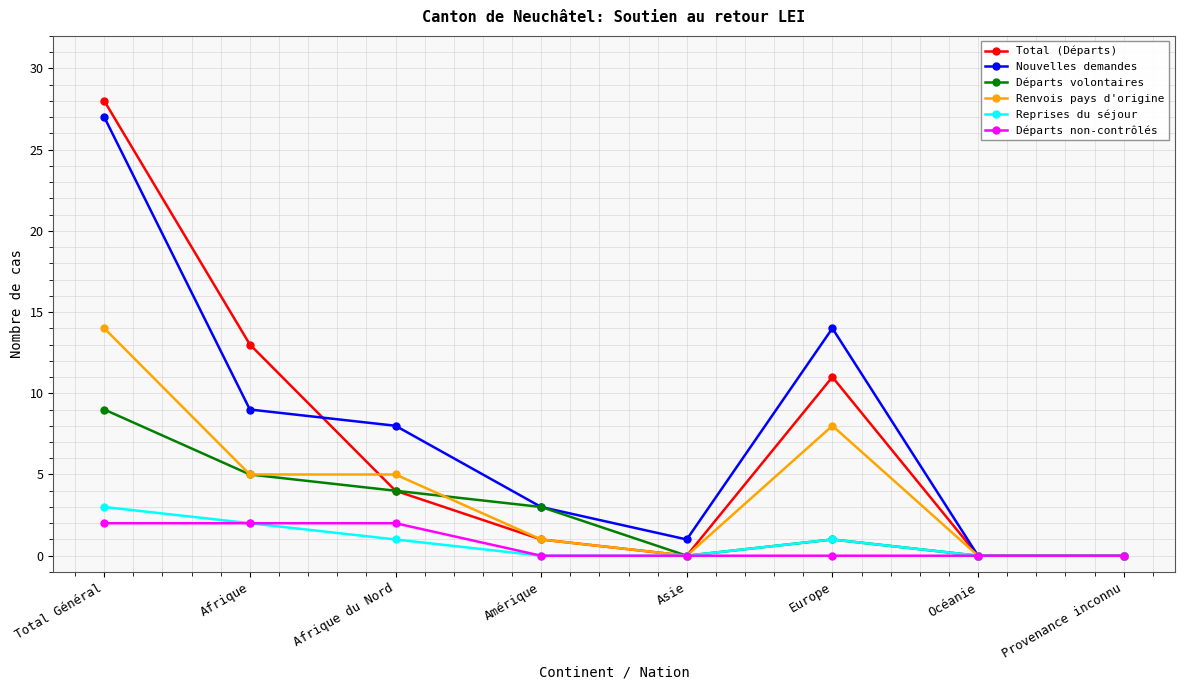

What is the label of the 2nd point from the left?

Afrique